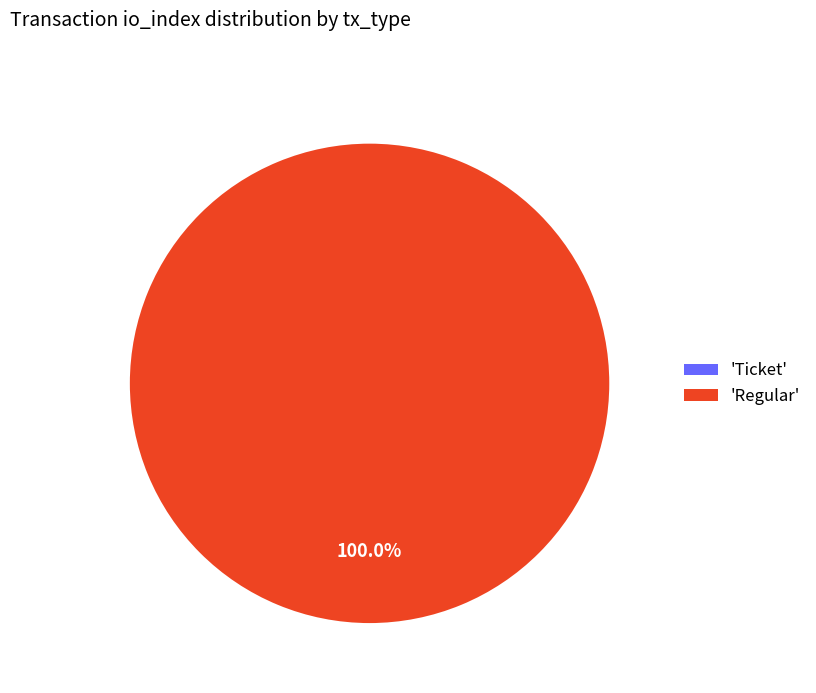

To the nearest percent, what is the average slice percentage?

50%